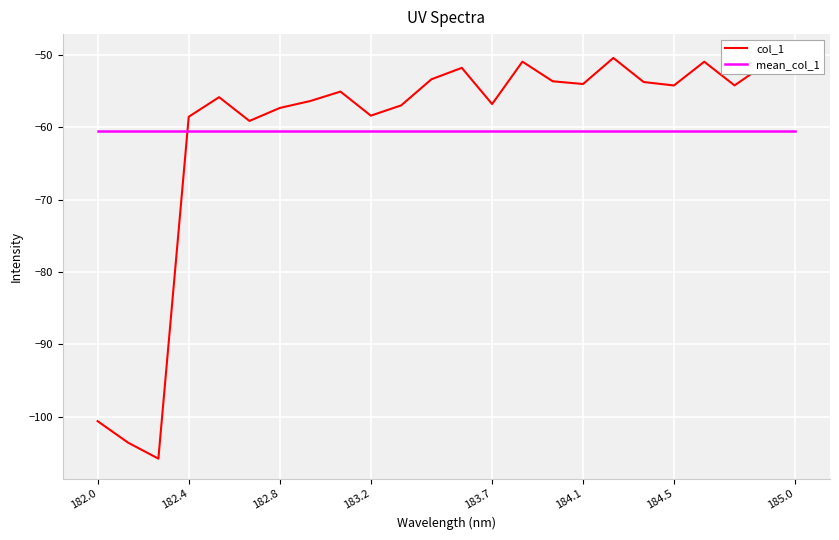

At how many categories does at least one series exceed -60?

21